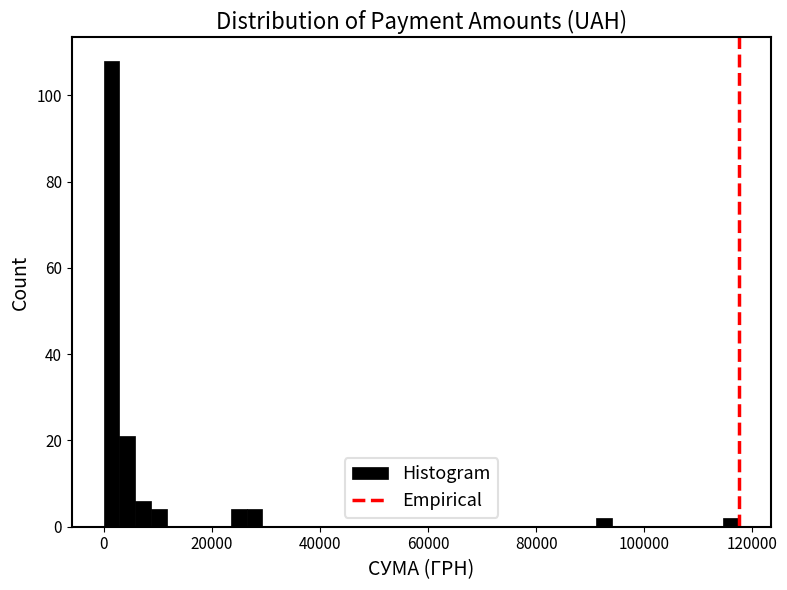

Around what value on the x-axis is the tallest bar? Give the approximate position of its centre, as read against the axis.

2000